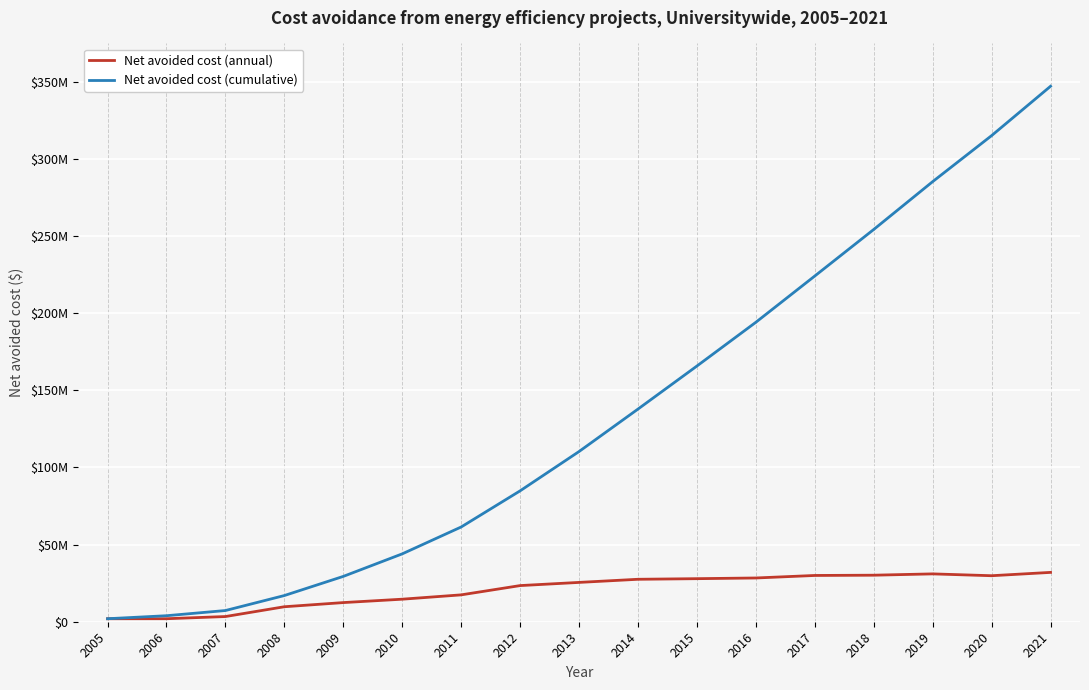

Between 2006 and 2018, which is larger?

2018